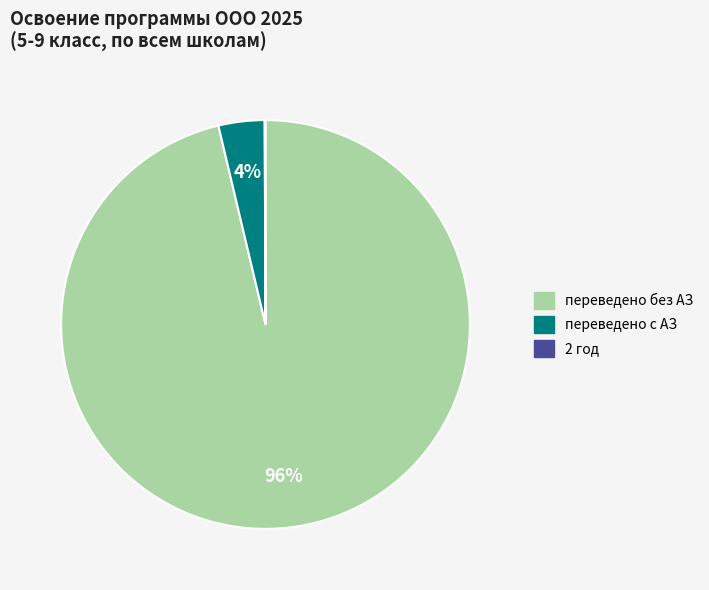

Is there any slice that represents more than half of the pie?

Yes